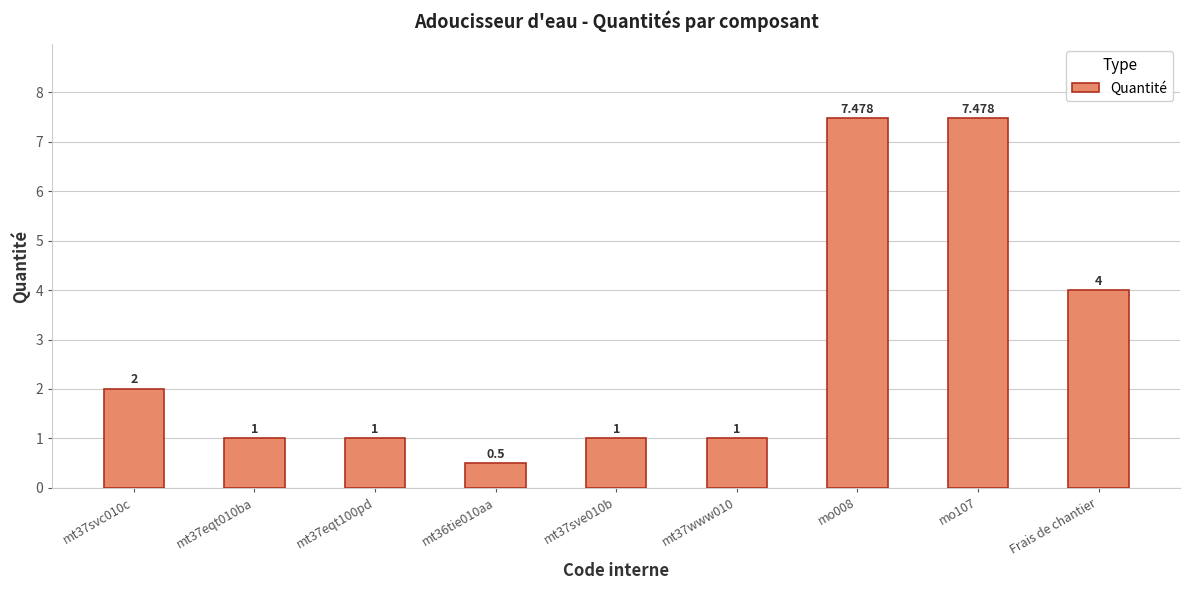

What is the difference between the values at mt37eqt010ba and Frais de chantier?

3.0